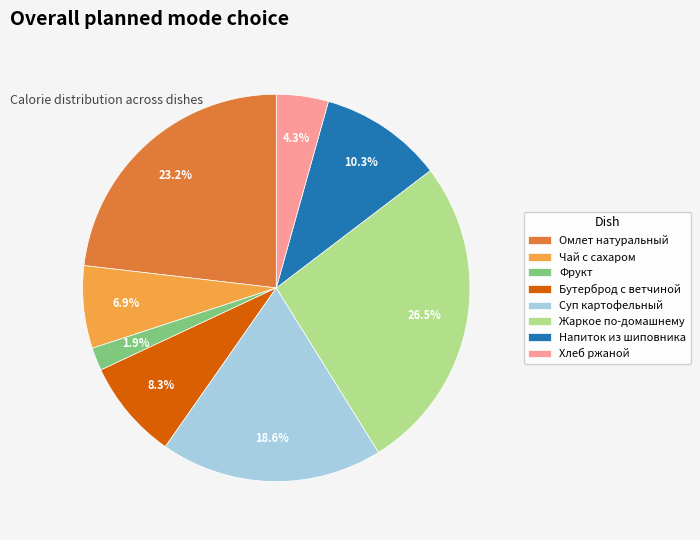

Does Бутерброд с ветчиной represent more than half of the total?

No